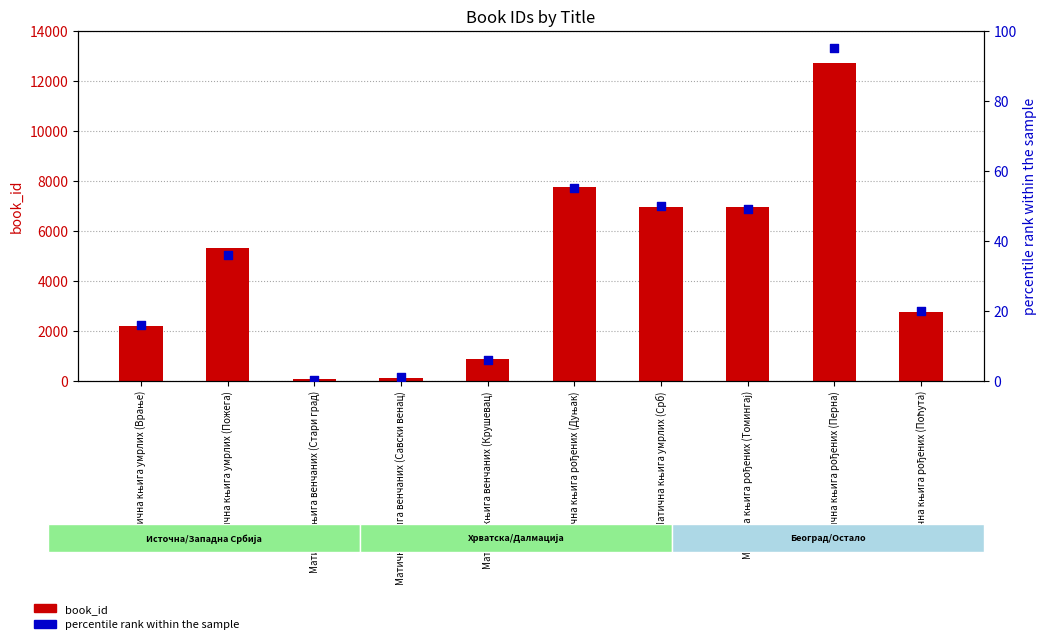

What is the total value across all series at Матична књига умрлих (Врање)?

2200.0